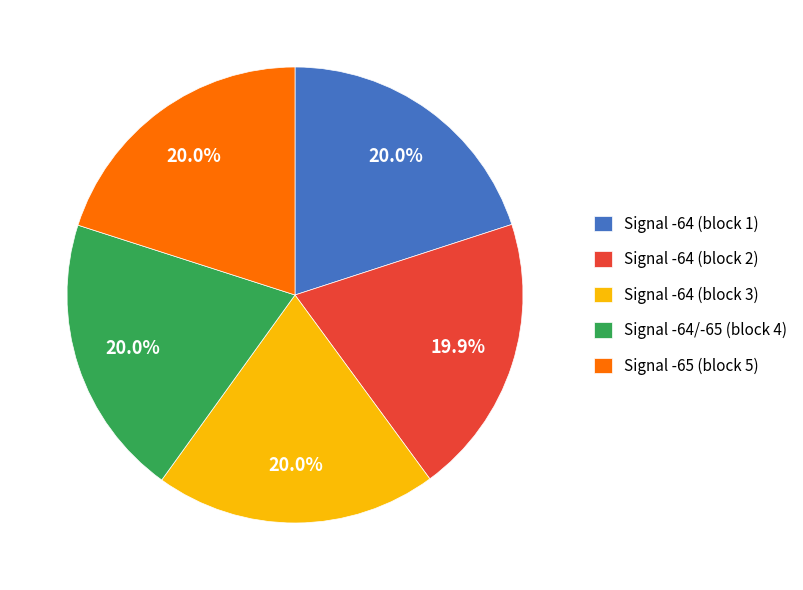

Combined, do Signal -64 (block 2) and Signal -65 (block 5) account for over 50%?

No